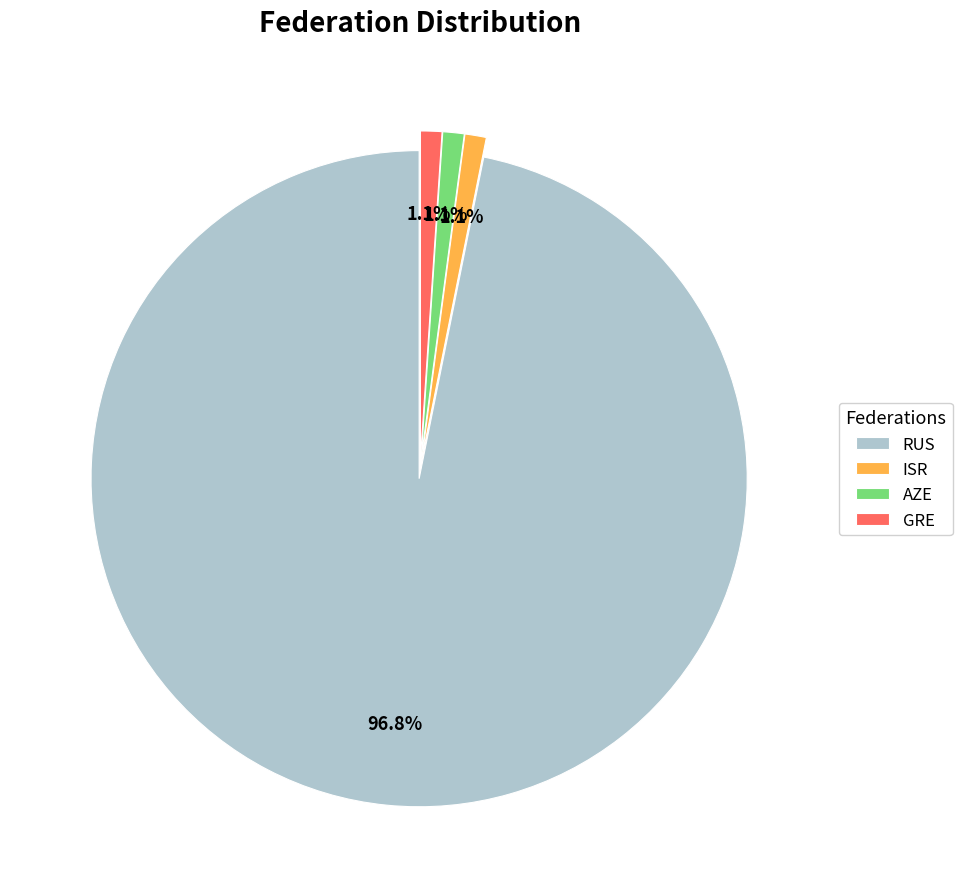

Is it true that AZE is 14% of the pie?

False